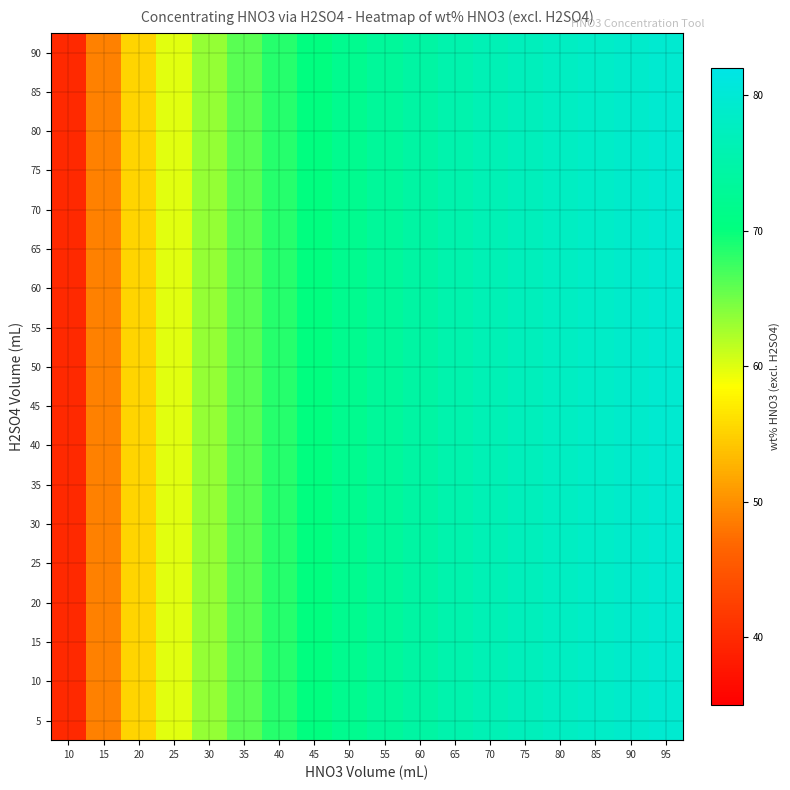

Which label corresponds to the smallest value in the chart?

10